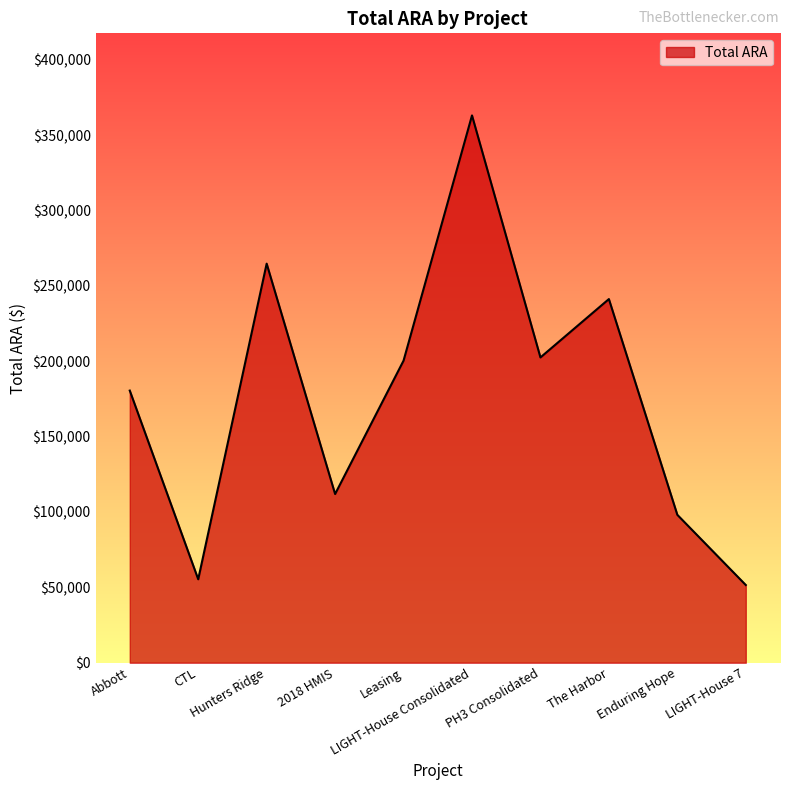

What is the average value?

176995